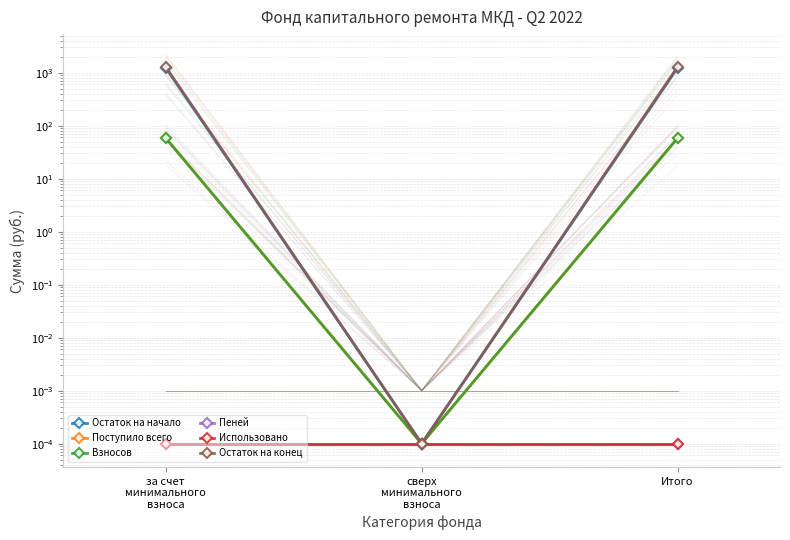

What is the total value across all series at за счет
минимального
взноса?

2634.9